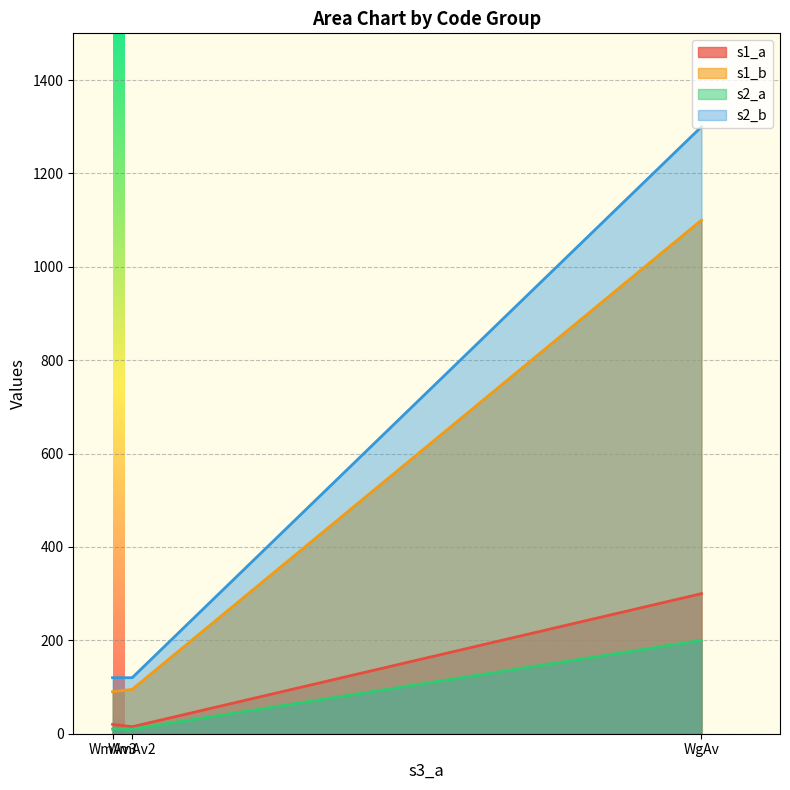

Rank the series by their maximum value, from highest to lowest.

s2_b, s1_b, s1_a, s2_a